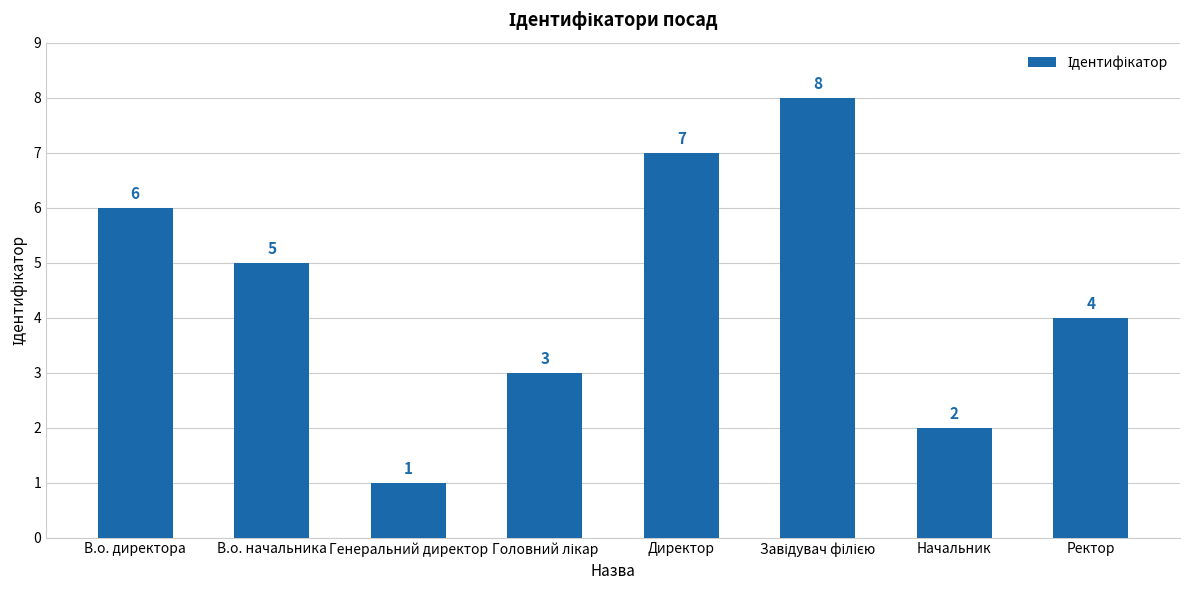

Are the bars horizontal?

No